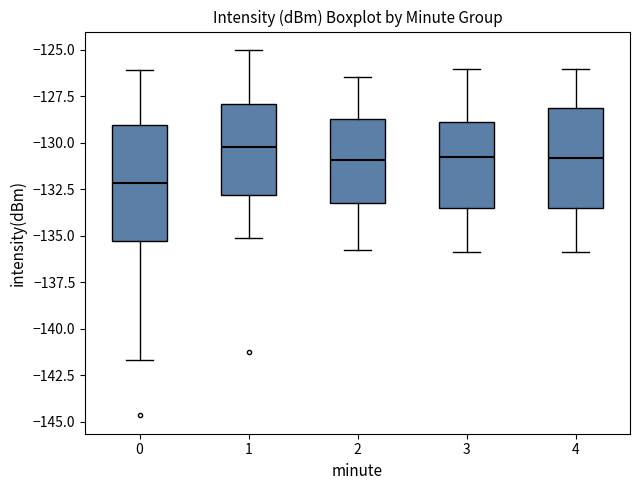

Reading left to right, read every box against the y-axis: the position of its median line, the range the box covers, and the ends of its whiskers. The values are not printed on the chart, so give them approximately, as read against the axis.

0: median -132.0, box -135.5 to -129.0, whiskers -141.5 to -126.0
1: median -130.0, box -133.0 to -128.0, whiskers -135.0 to -125.0
2: median -131.0, box -133.5 to -128.5, whiskers -136.0 to -126.5
3: median -131.0, box -133.5 to -129.0, whiskers -136.0 to -126.0
4: median -131.0, box -133.5 to -128.0, whiskers -136.0 to -126.0